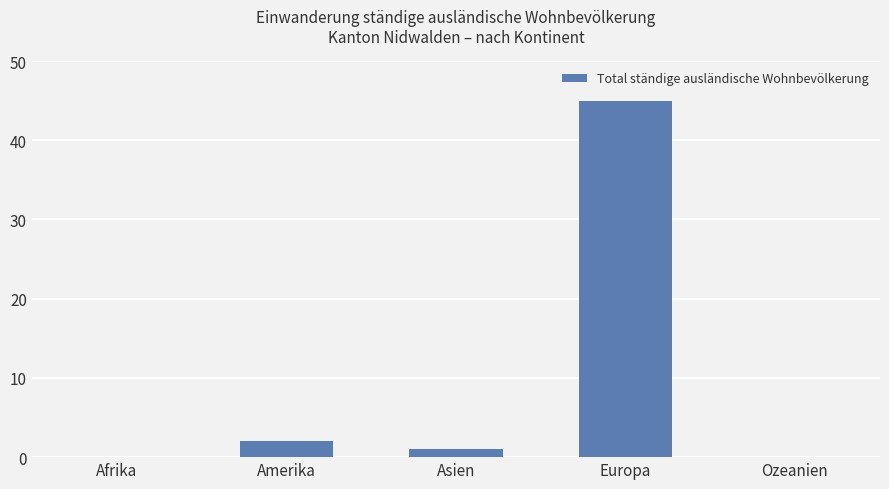

What is the change in value from Asien to Europa?

+44